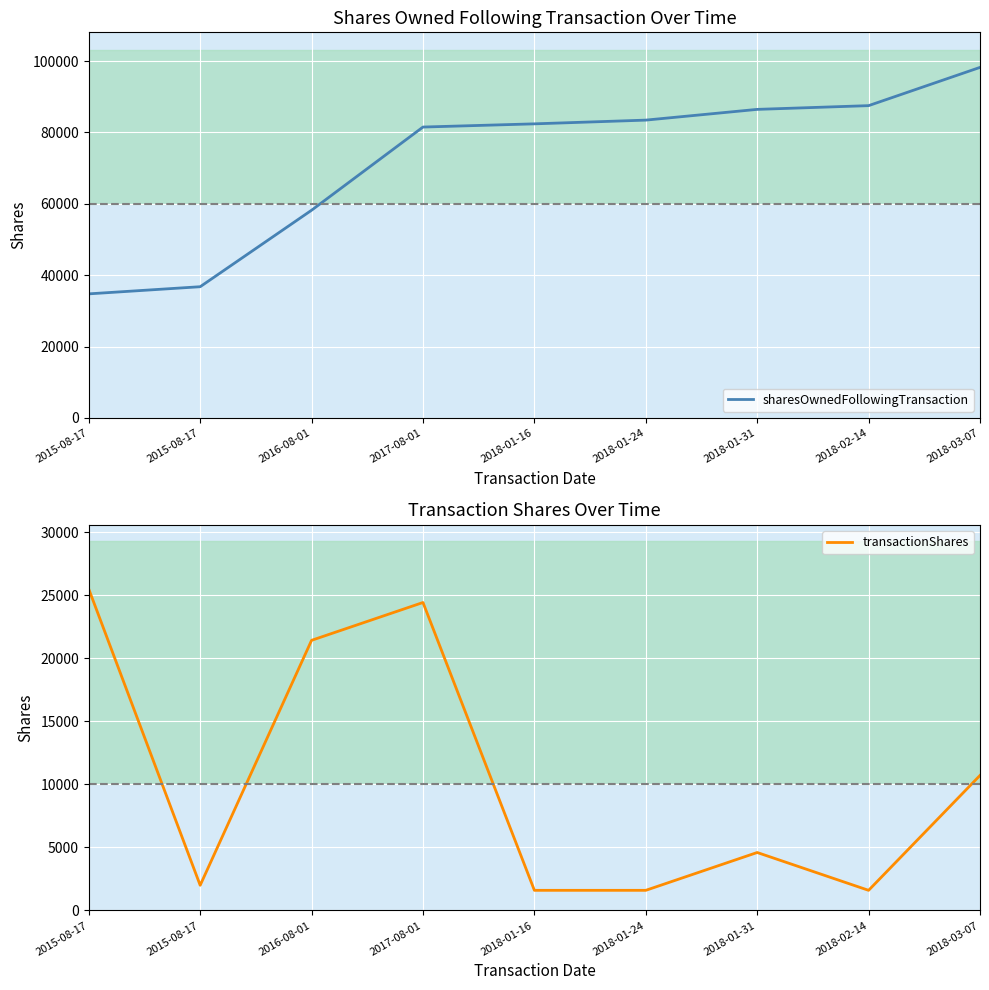

True or false: transactionShares and sharesOwnedFollowingTransaction cross at least once.

False